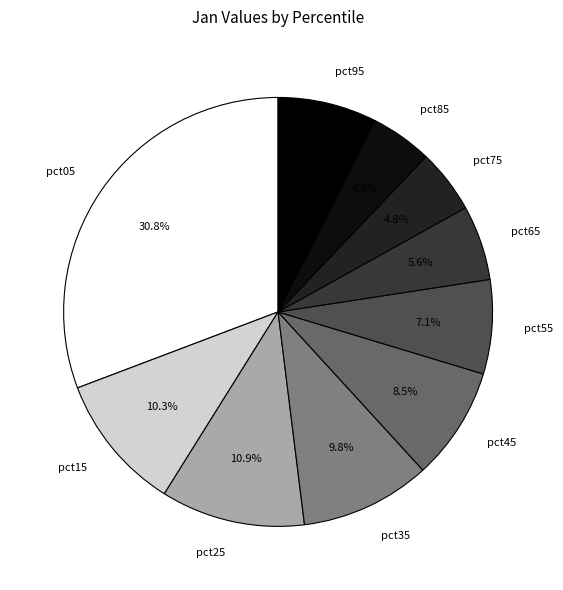

What percentage is the pct85 slice, to the nearest percent?

5%